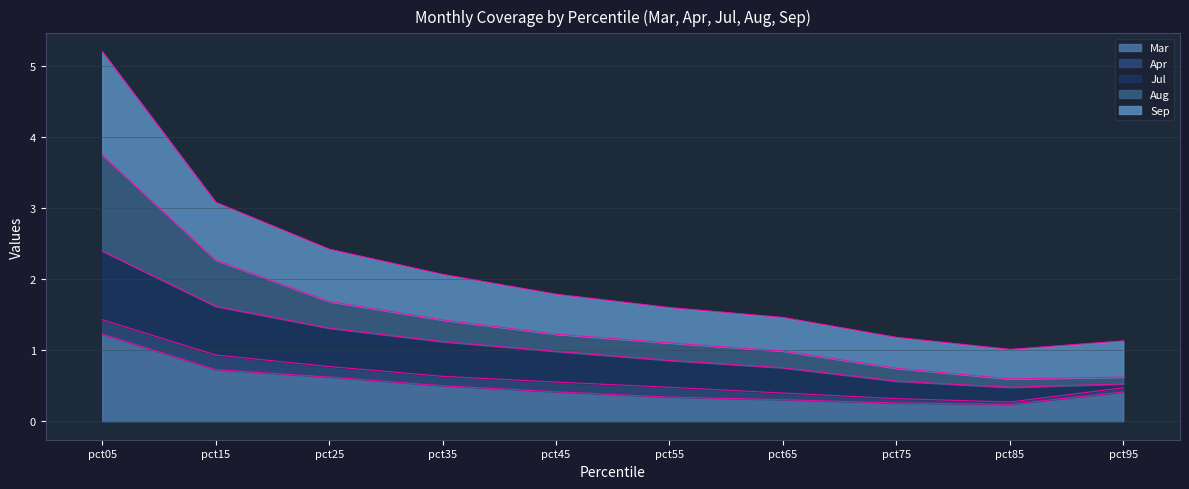

What is the greatest value displayed?

5.2